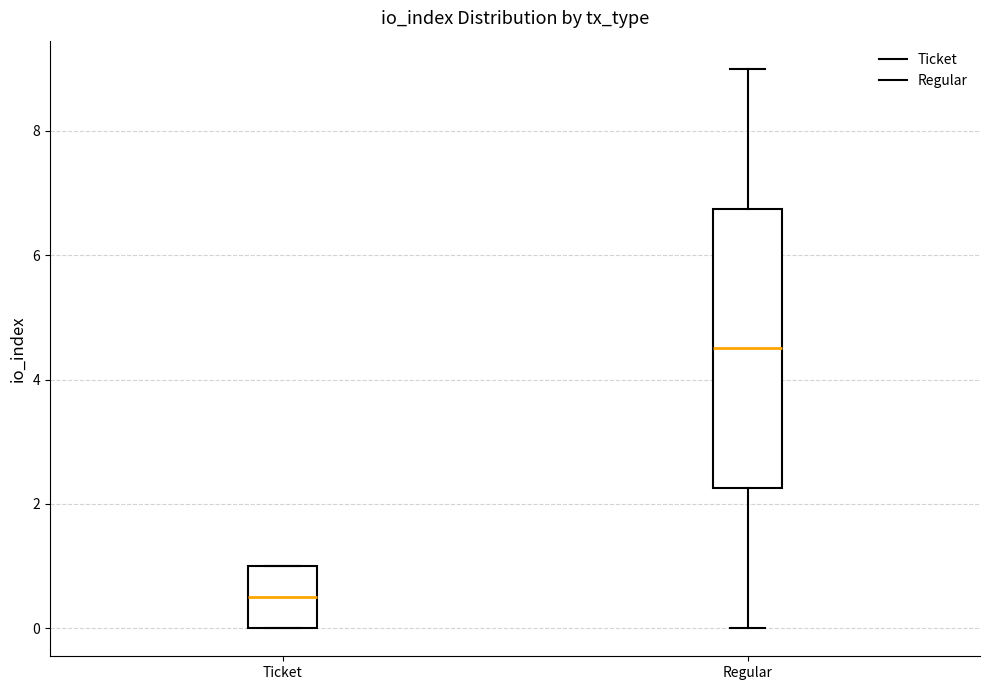

Reading left to right, transcribe this box plot: for each box, give where its median line is, the range the box spans, and where its two whiskers end, as read against the y-axis. The values are not printed on the chart, so give them approximately, as read against the axis.

Ticket: median 0.6, box 0.0 to 1.0, whiskers 0.0 to 1.0
Regular: median 4.6, box 2.2 to 6.8, whiskers 0.0 to 9.0